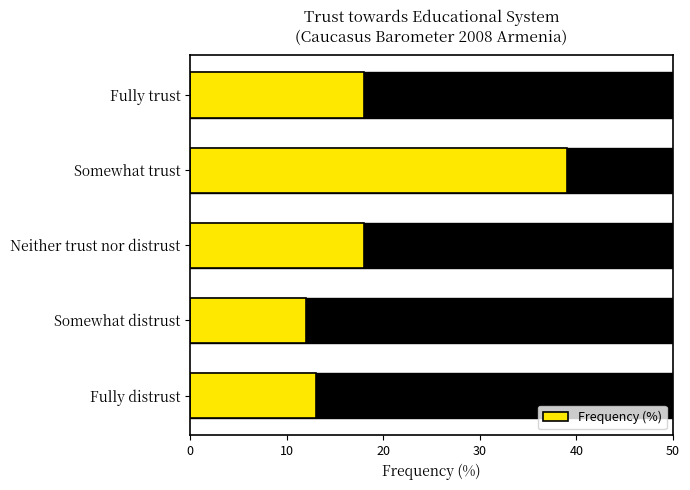

Count the number of data series in this chart.

1